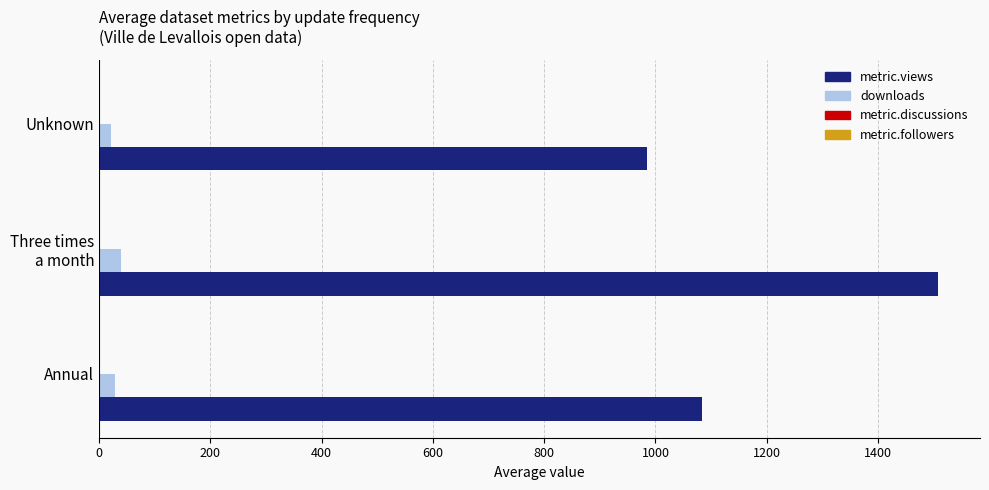

The value of metric.views at Unknown is 1530.4. True or false?

False